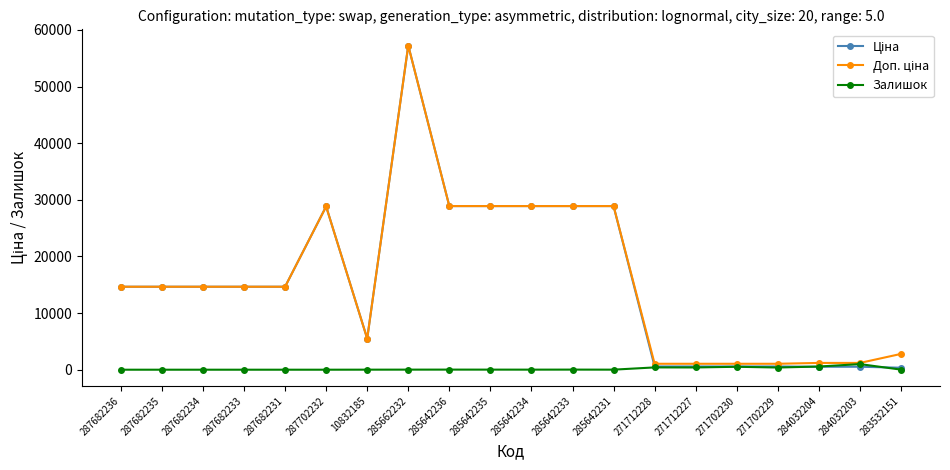

True or false: Залишок has more than 2 points higher than both neighbors.

True